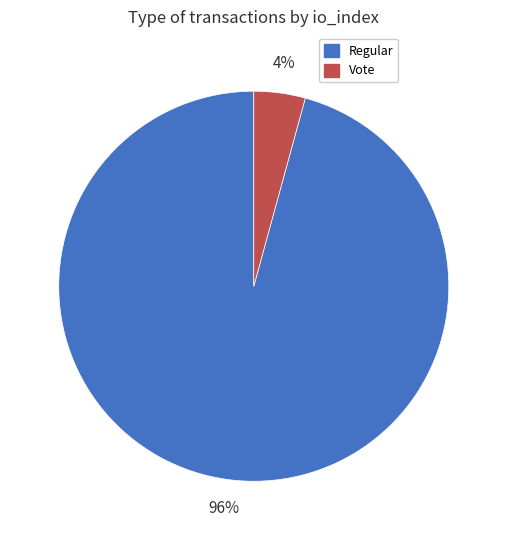

To the nearest percent, what is the average slice percentage?

50%